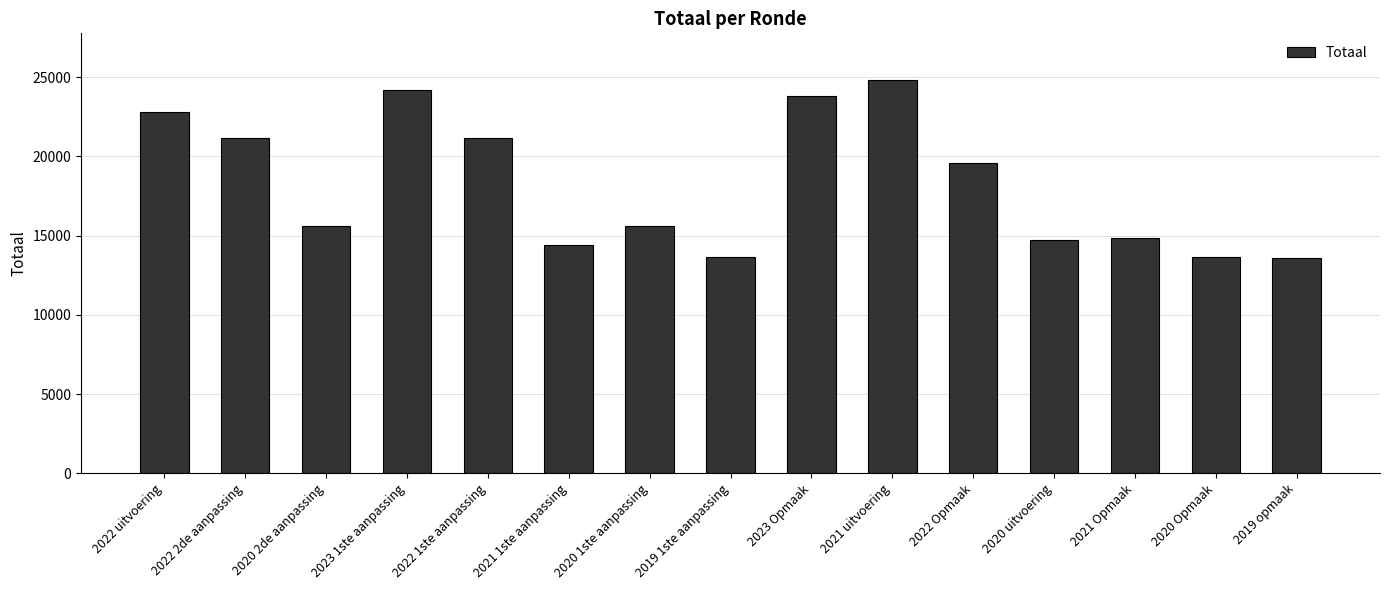

How many data points are less than 15593?

6